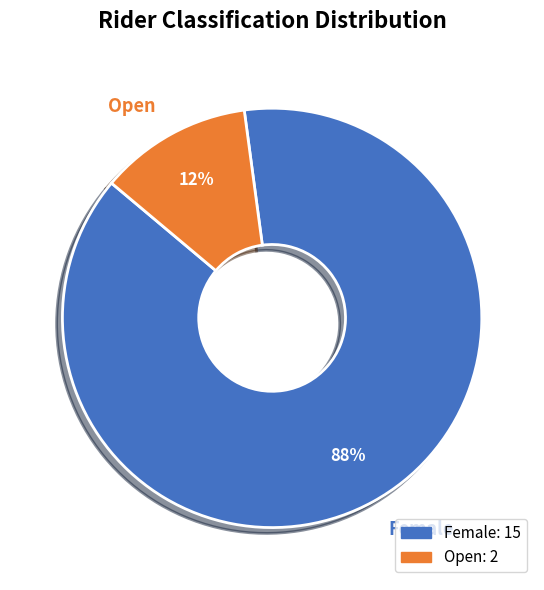

Count the number of slices in the pie.

2